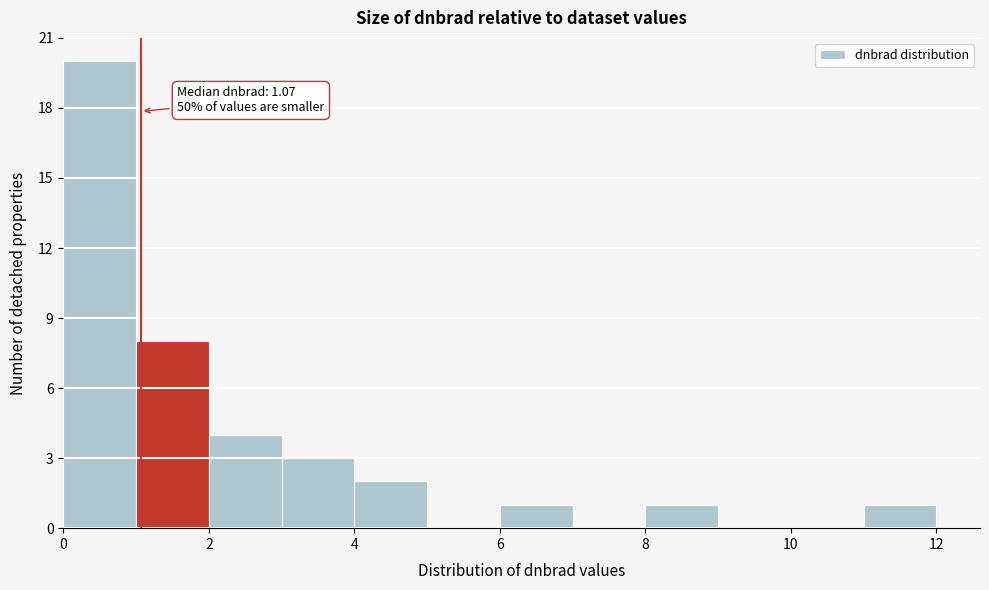

Which range on the x-axis has the tallest bar?

0 to 1